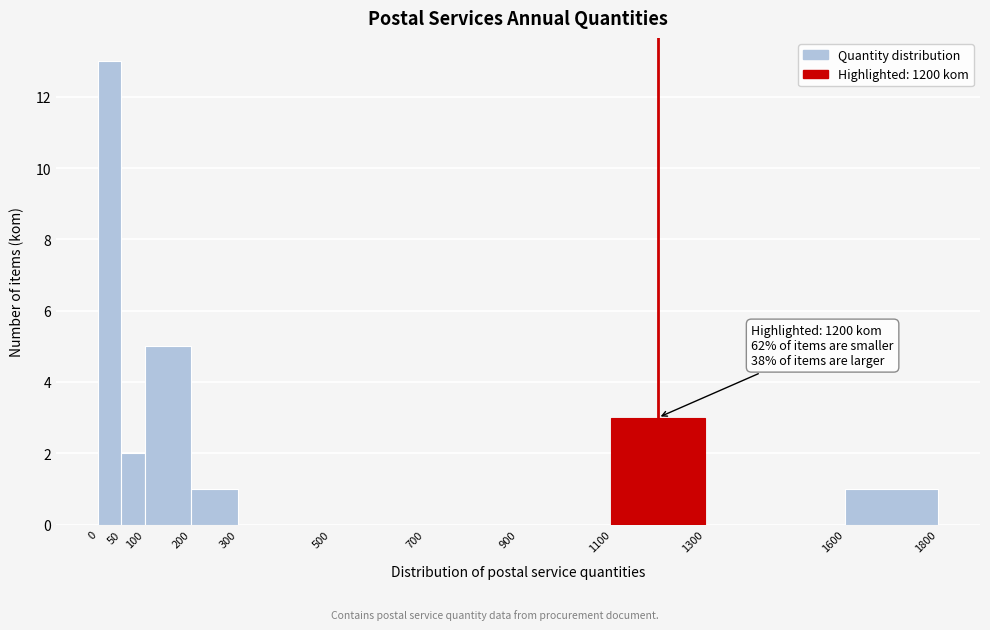

Over which range of the x-axis is the bar tallest?

0 to 50